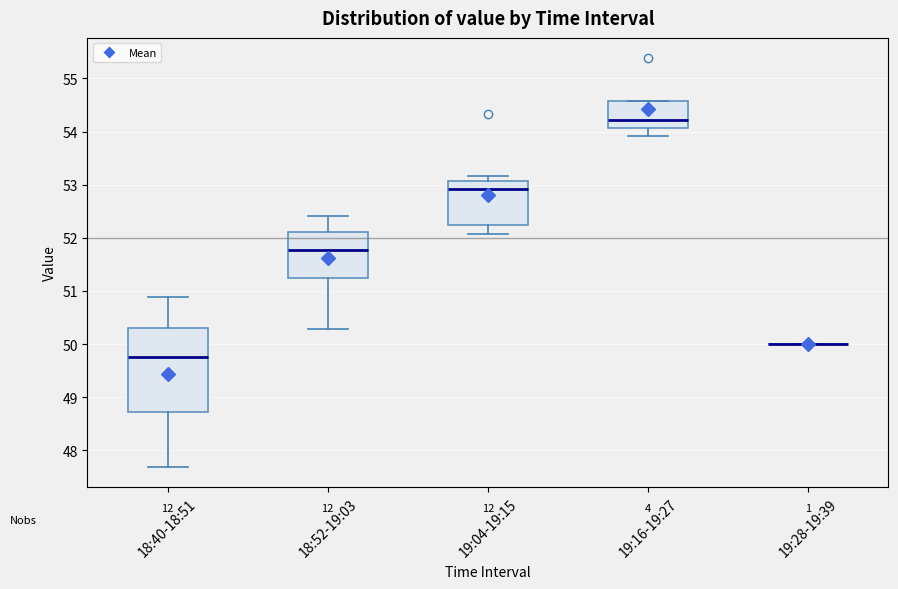

Where does the lower whisker of the box for 19:04-19:15 end on the y-axis? The values are not printed on the chart, so give them approximately, as read against the axis.

52.1